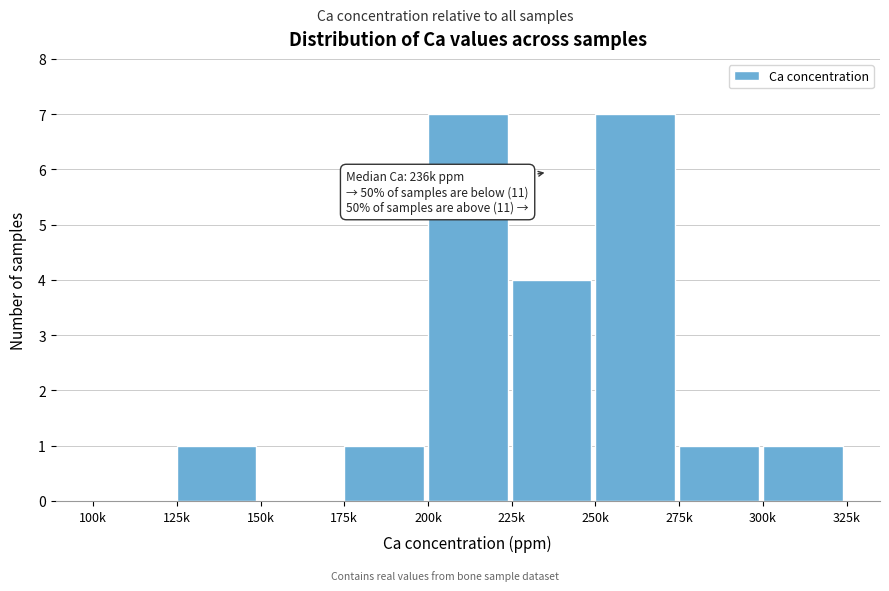

What is the maximum value shown in the chart?

7